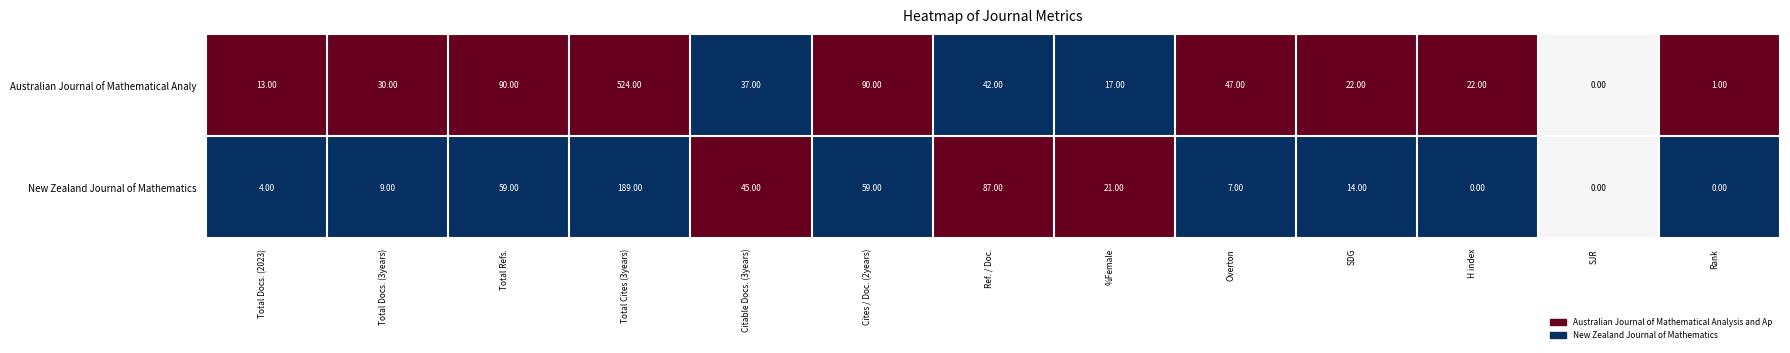

Which series has the widest spread of values?

Australian Journal of Mathematical Analy